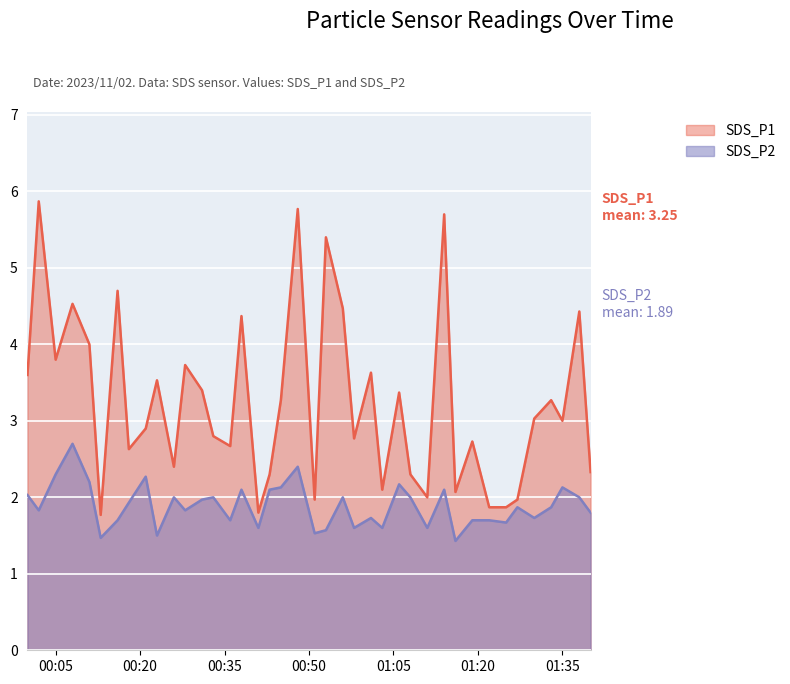

List the series in order of their overall mean, lowest first.

SDS_P2, SDS_P1